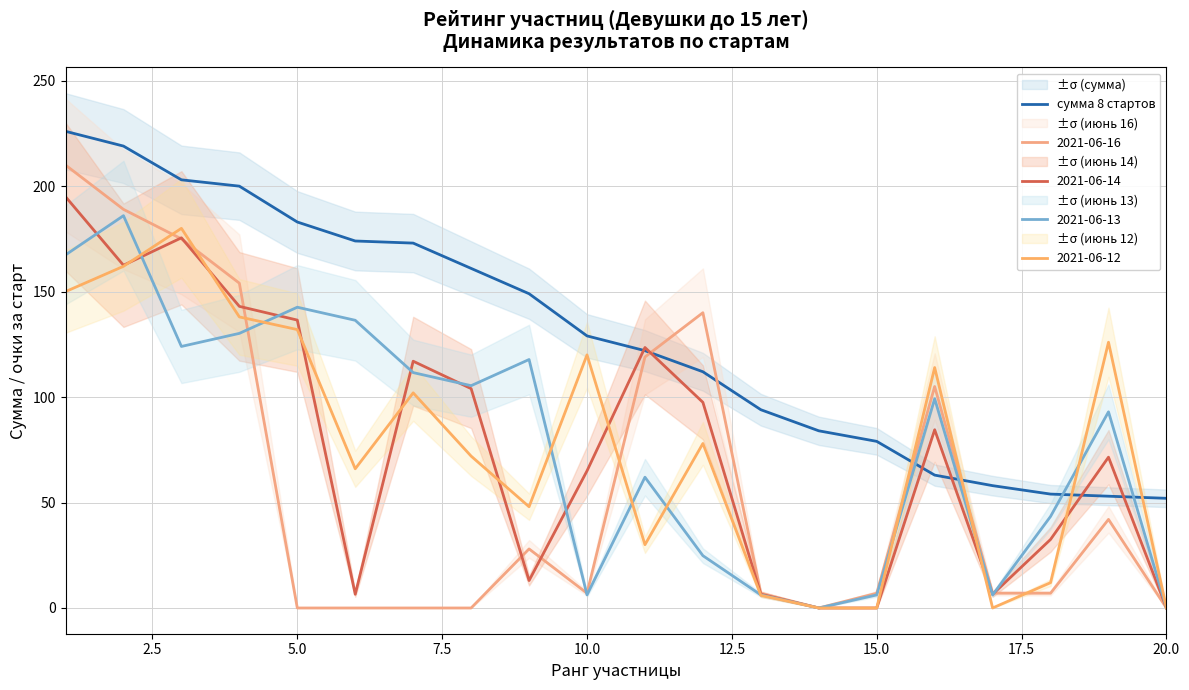

What is the minimum value shown in the chart?

52